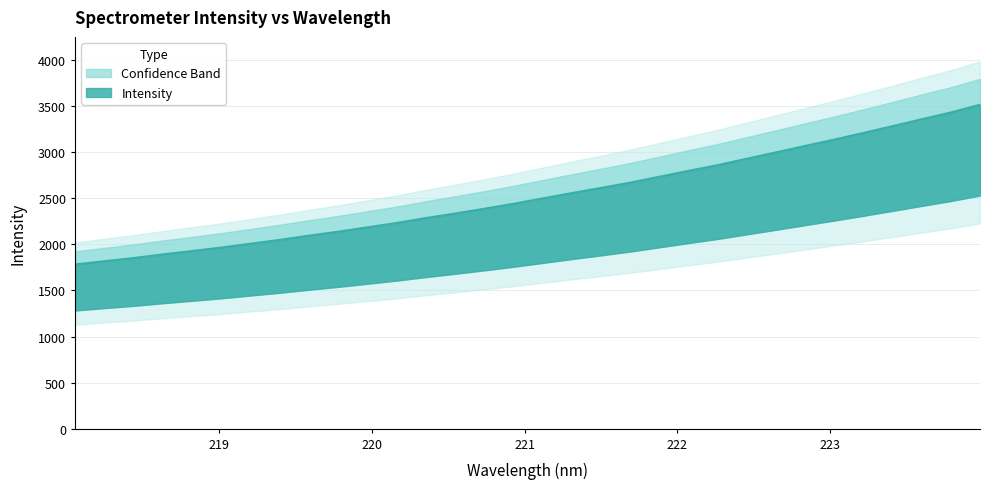

True or false: the data shows 2999.1 at 222.6447.

True